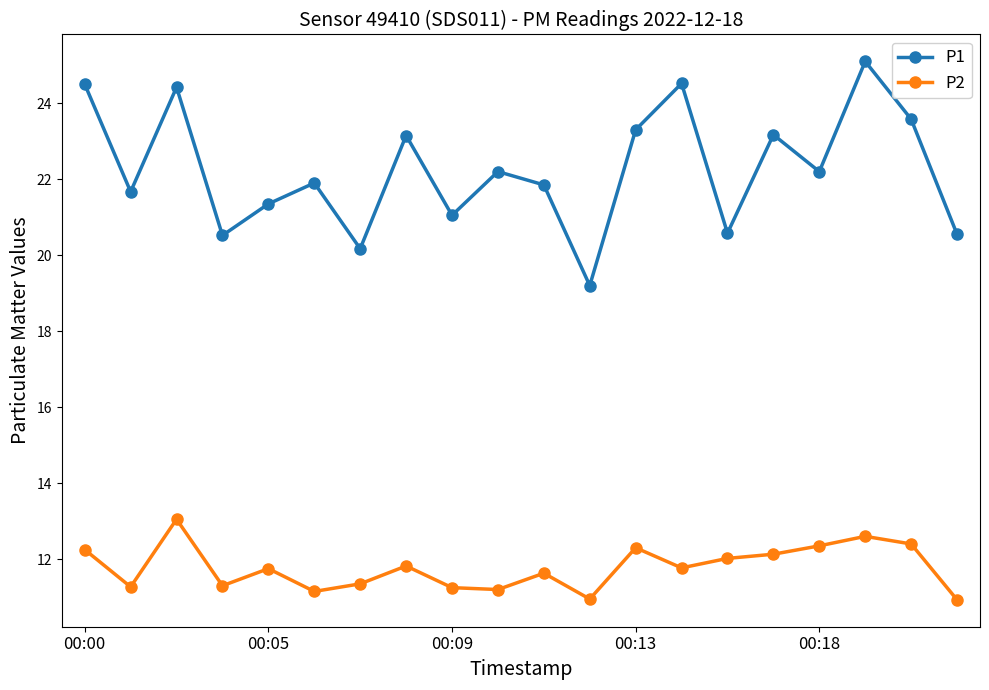

Rank the series by their average value, from lowest to highest.

P2, P1